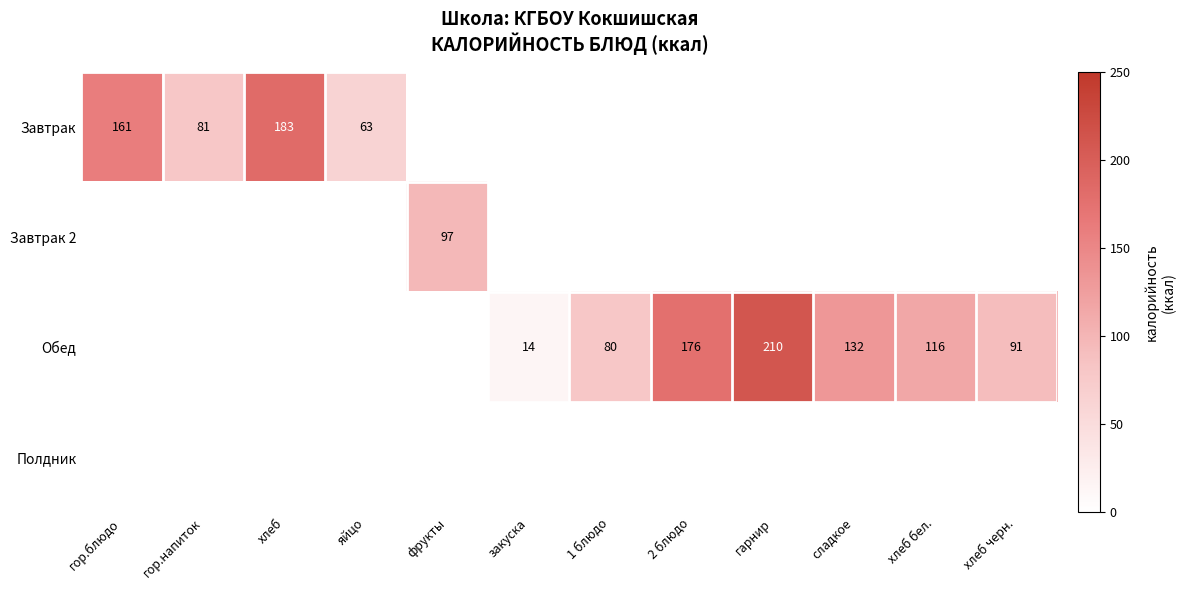

Read the Обед value at сладкое.

132.0